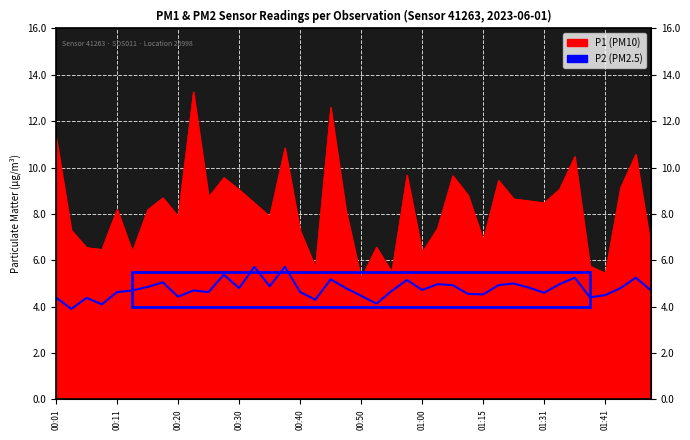

Which category has the lowest value in the P1 series?

00:50